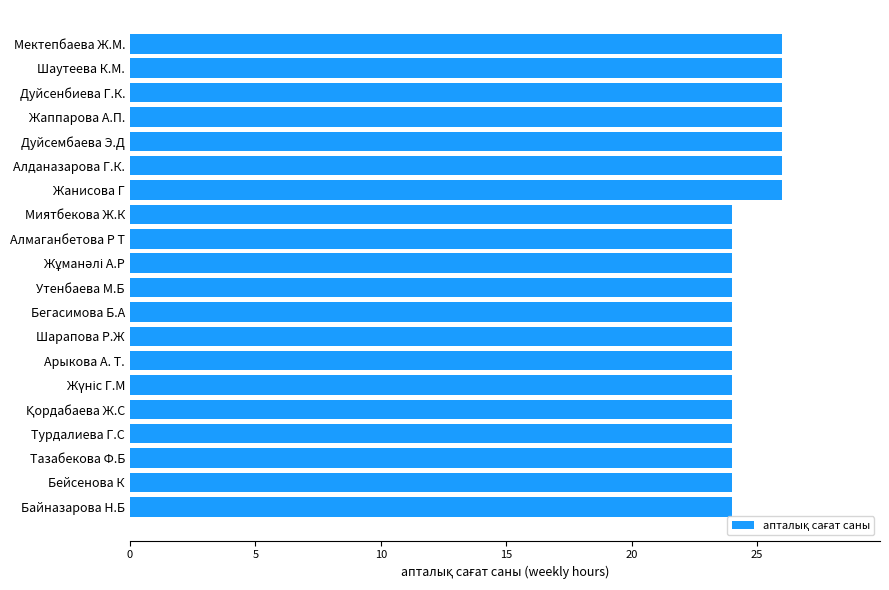

What is the sum of the values at Утенбаева М.Б and Арыкова А. Т.?

48